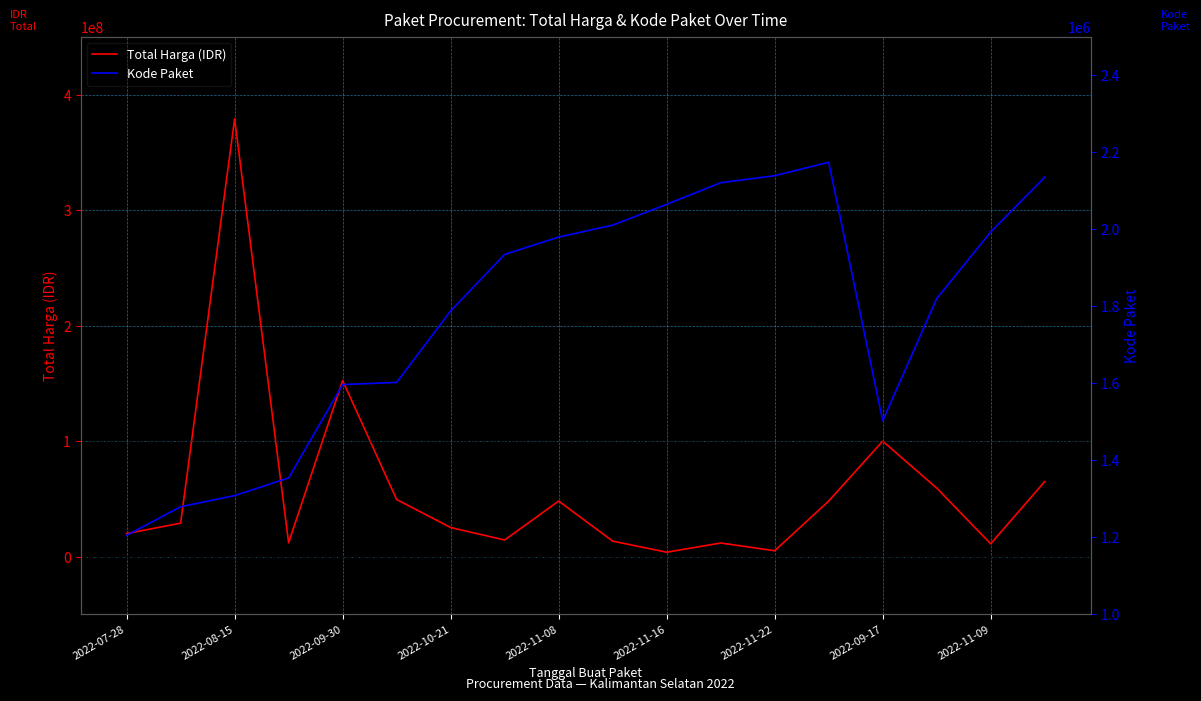

True or false: Total Harga (IDR) and Kode Paket cross at least once.

False